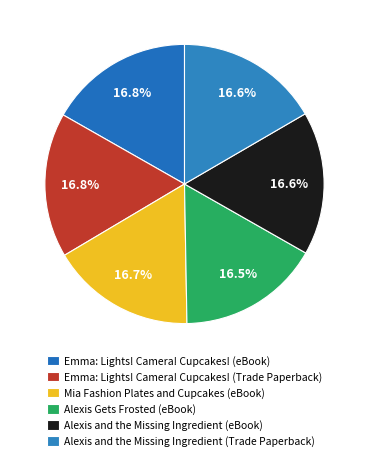

How many slices are in this pie chart?

6